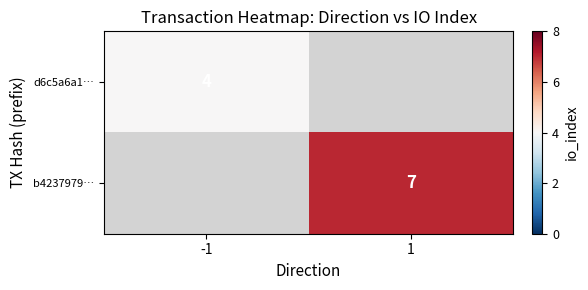

The value of b4237979… at 1 is 7. True or false?

True